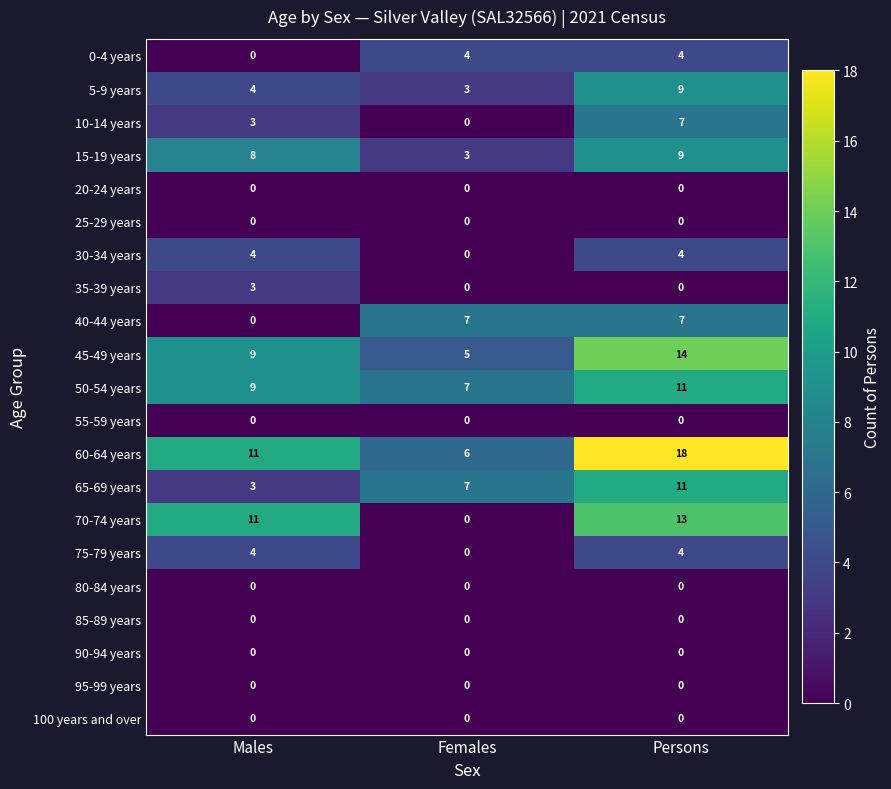

Which series has the widest spread of values?

70-74 years